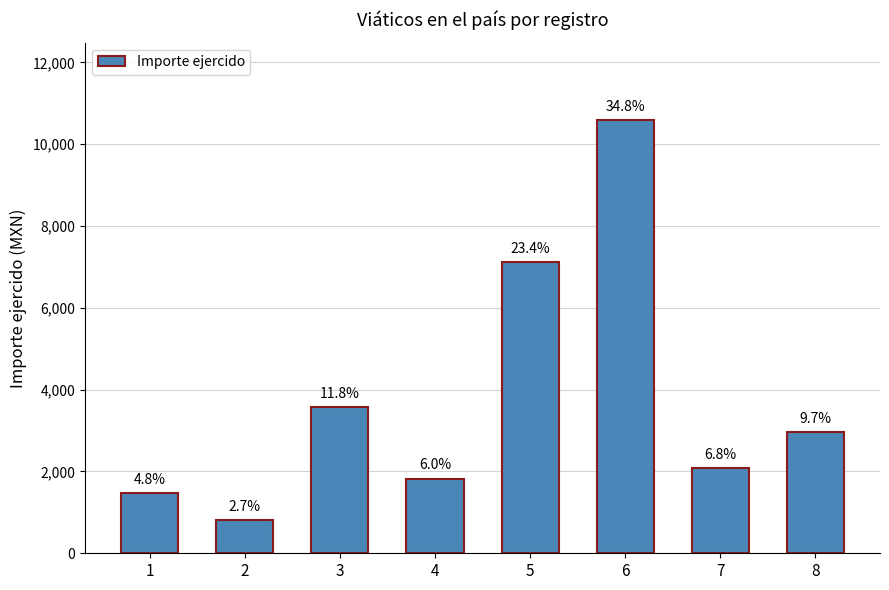

What is the value of the 2nd bar from the left?

817.0